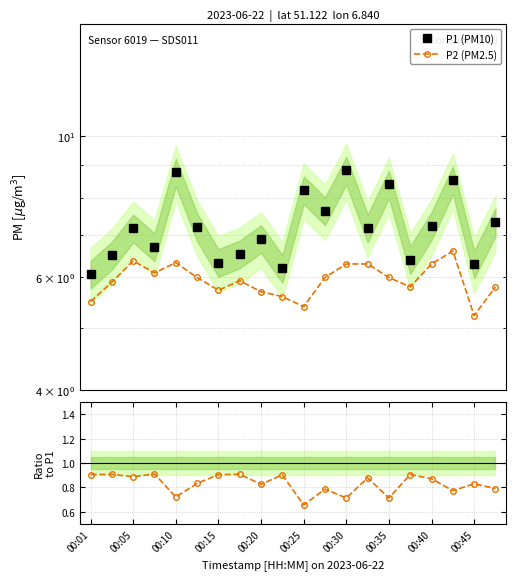

How many values in the P1 (PM10) series exceed 7?

11